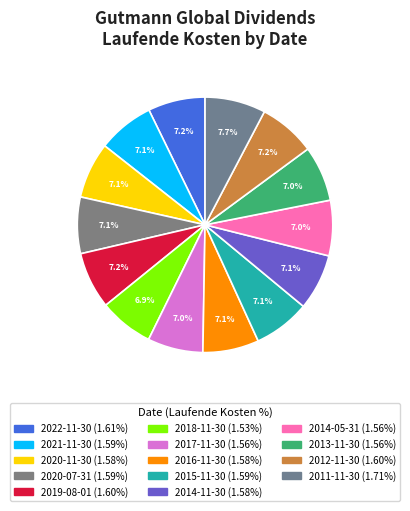

Combined, do 2017-11-30 and 2014-05-31 account for over 50%?

No